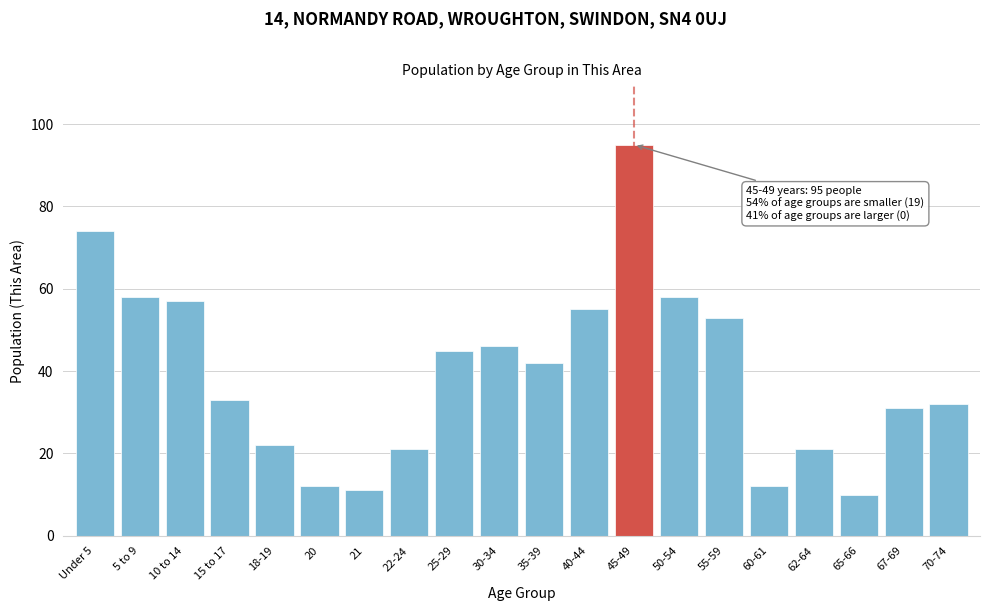

Reading left to right, what are all the values shown in this chart?

Under 5=74	5 to 9=58	10 to 14=57	15 to 17=33	18-19=22	20=12	21=11	22-24=21	25-29=45	30-34=46	35-39=42	40-44=55	45-49=95	50-54=58	55-59=53	60-61=12	62-64=21	65-66=10	67-69=31	70-74=32